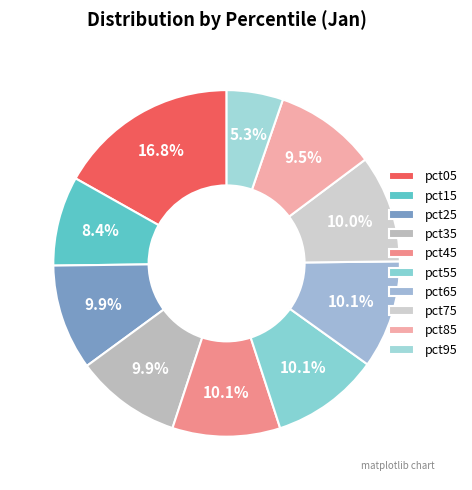

The pct45 slice represents 25% of the pie. True or false?

False